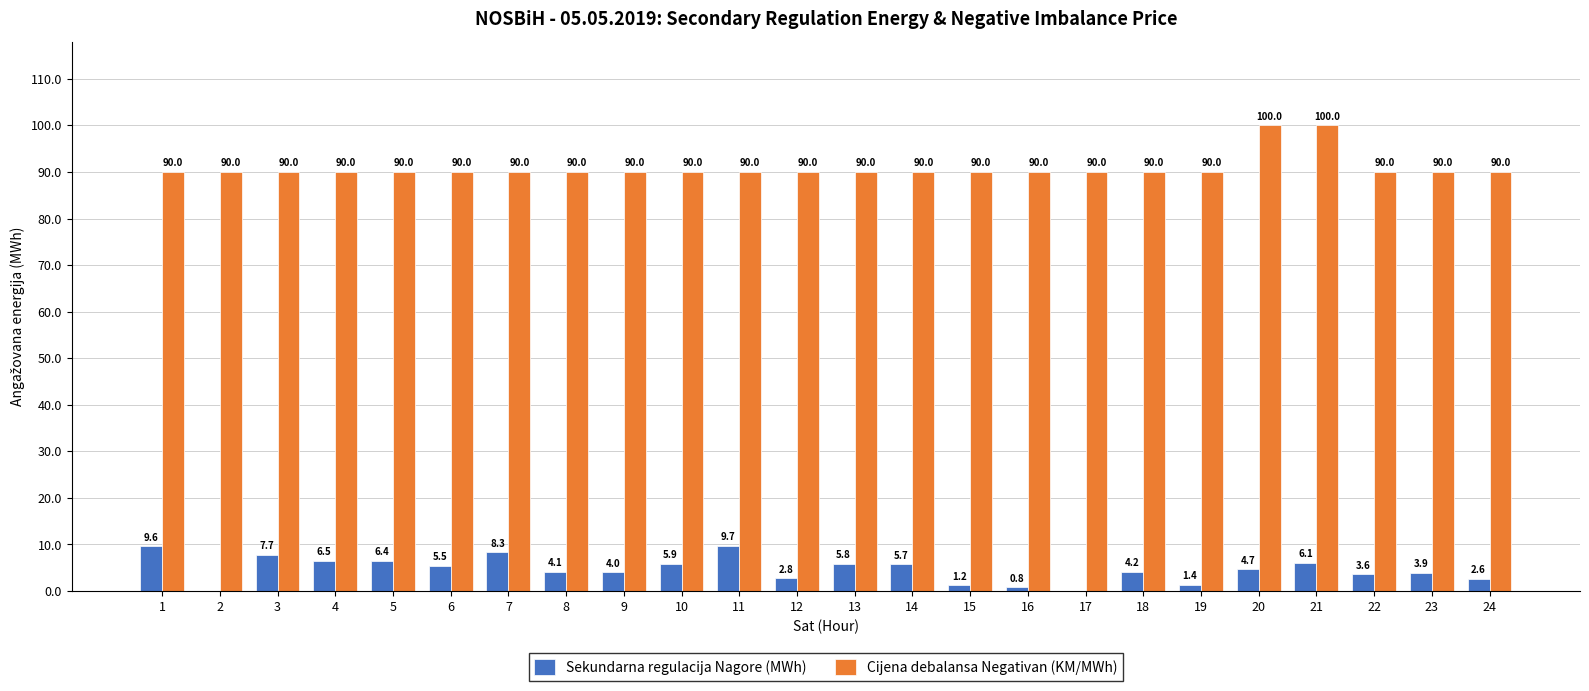

The value of Sekundarna regulacija Nagore (MWh) at 4 is 6.5. True or false?

True